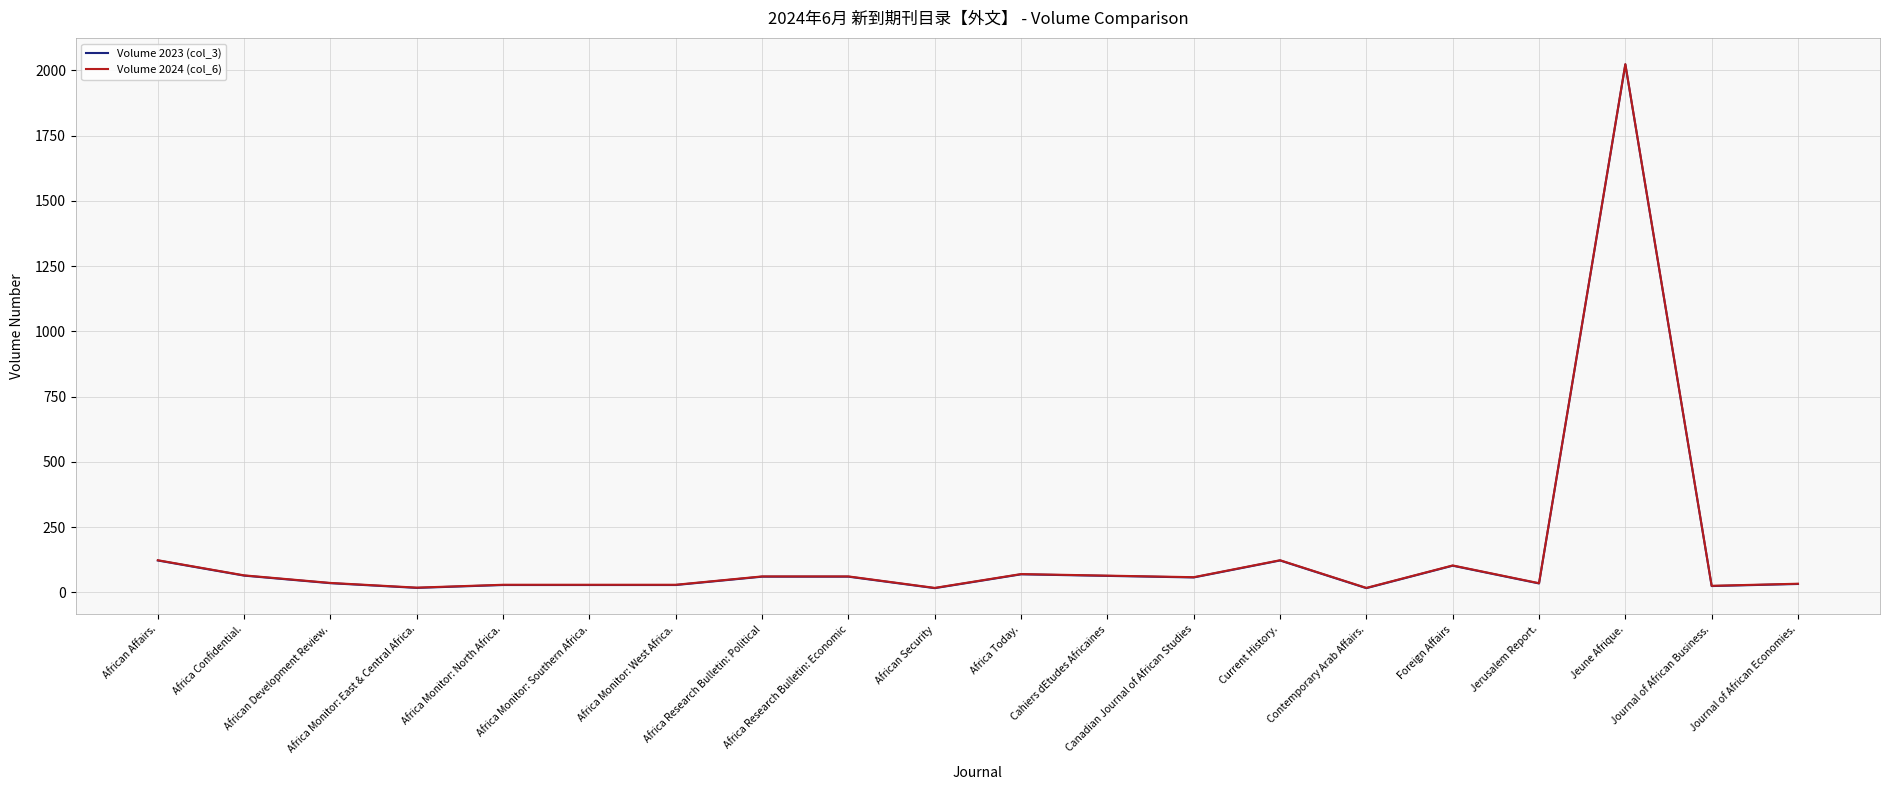

How many values in the Volume 2024 (col_6) series are below 58?

10